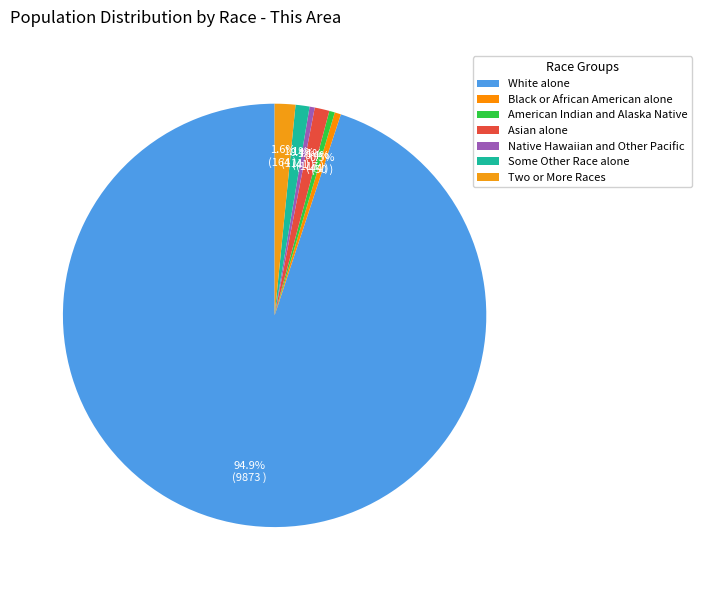

What percentage is NOT represented by Black or African American alone?

99.5%